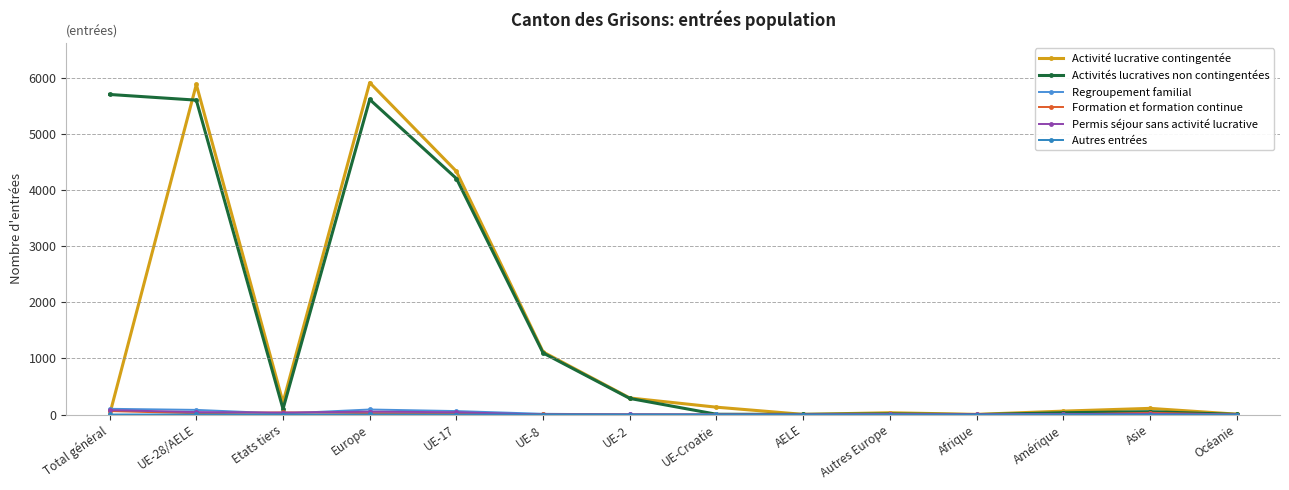

Where is the first local minimum for Activité lucrative contingentée?

Etats tiers